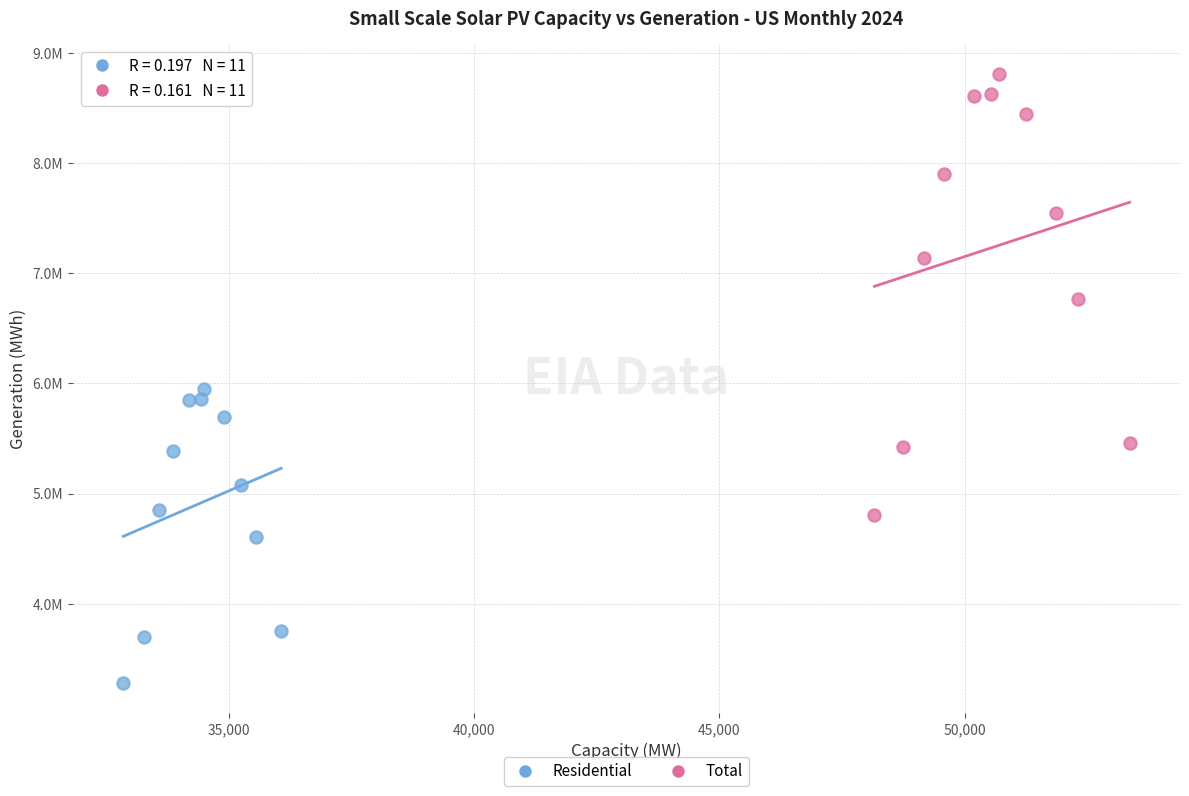

What are all the series names shown in the legend?

Residential, Total